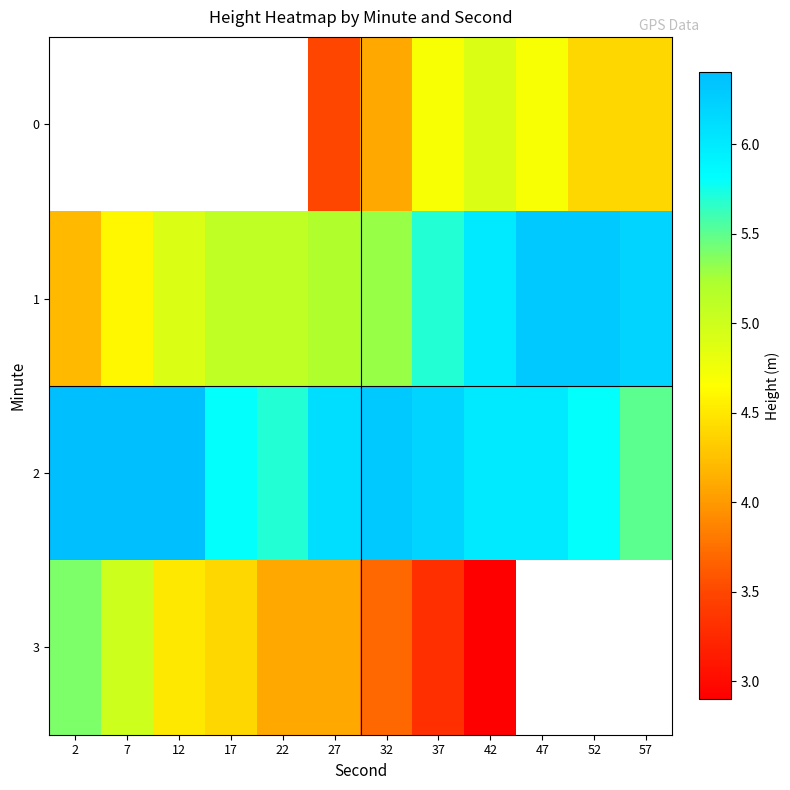

What is the minimum value shown in the chart?

2.9